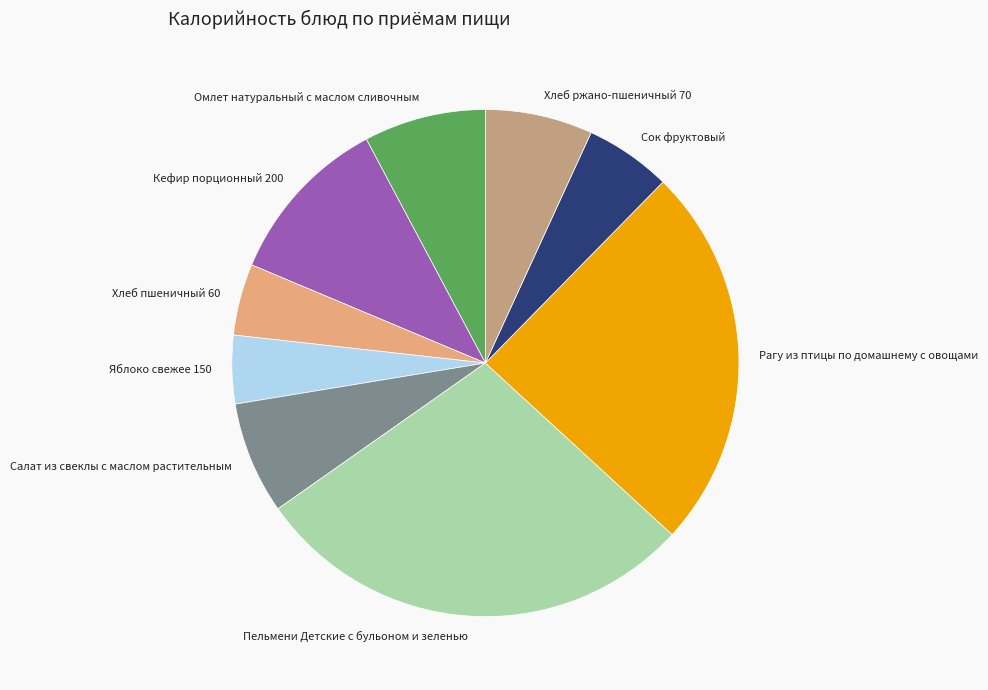

Is the sum of Хлеб пшеничный 60 and Сок фруктовый greater than half?

No